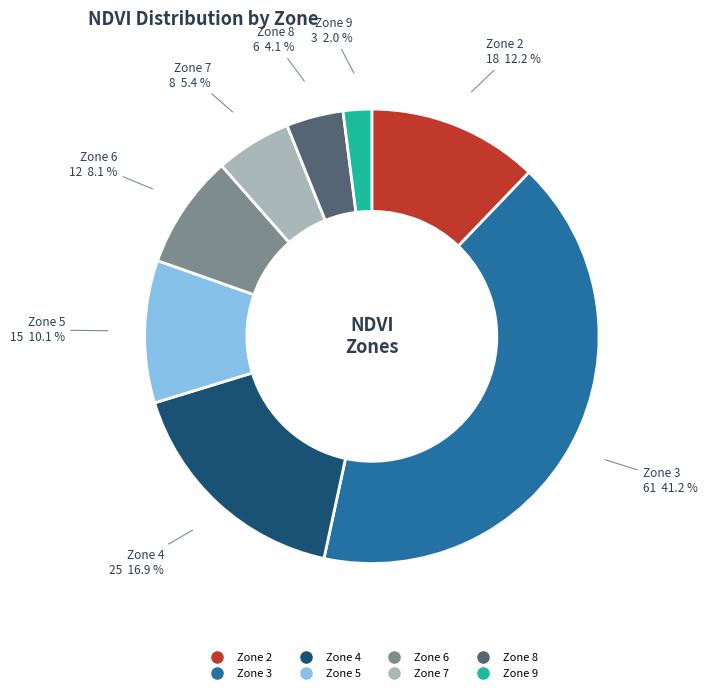

What is the total percentage of Zone 6 and Zone 2?

20.3%